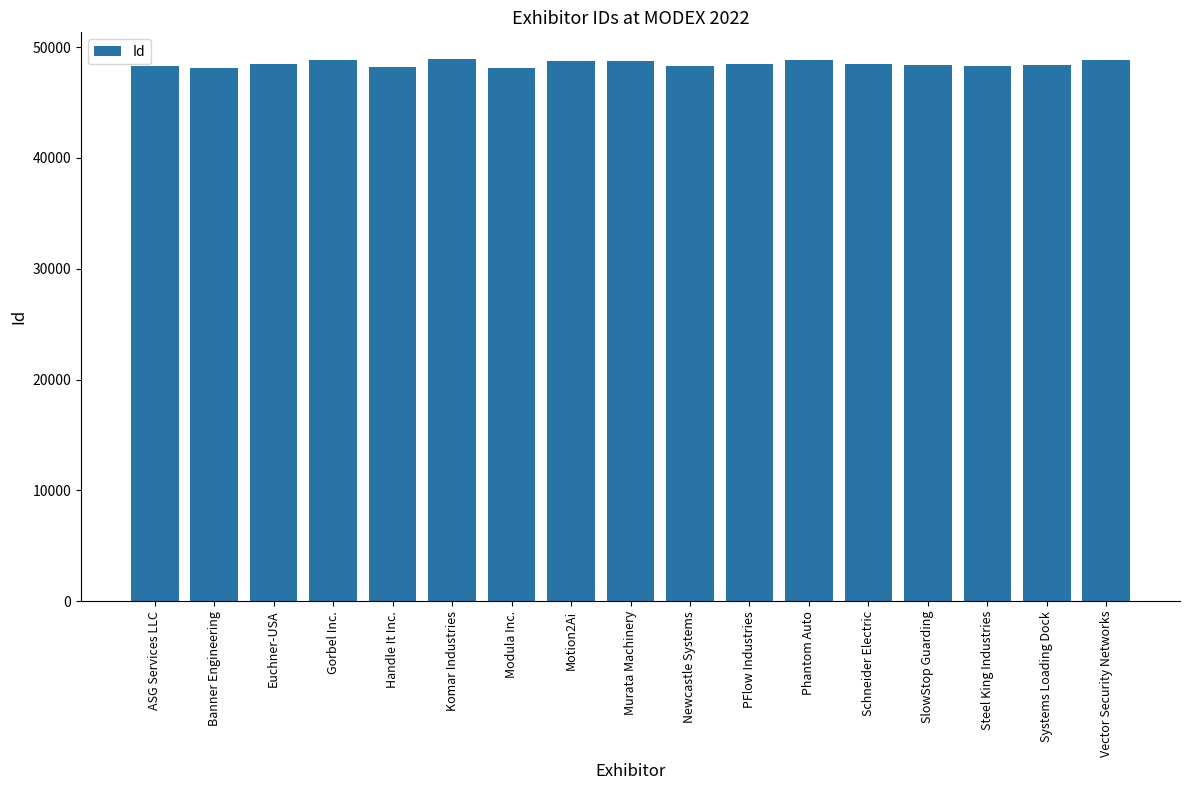

What is the change in value from Komar Industries to Phantom Auto?

-47